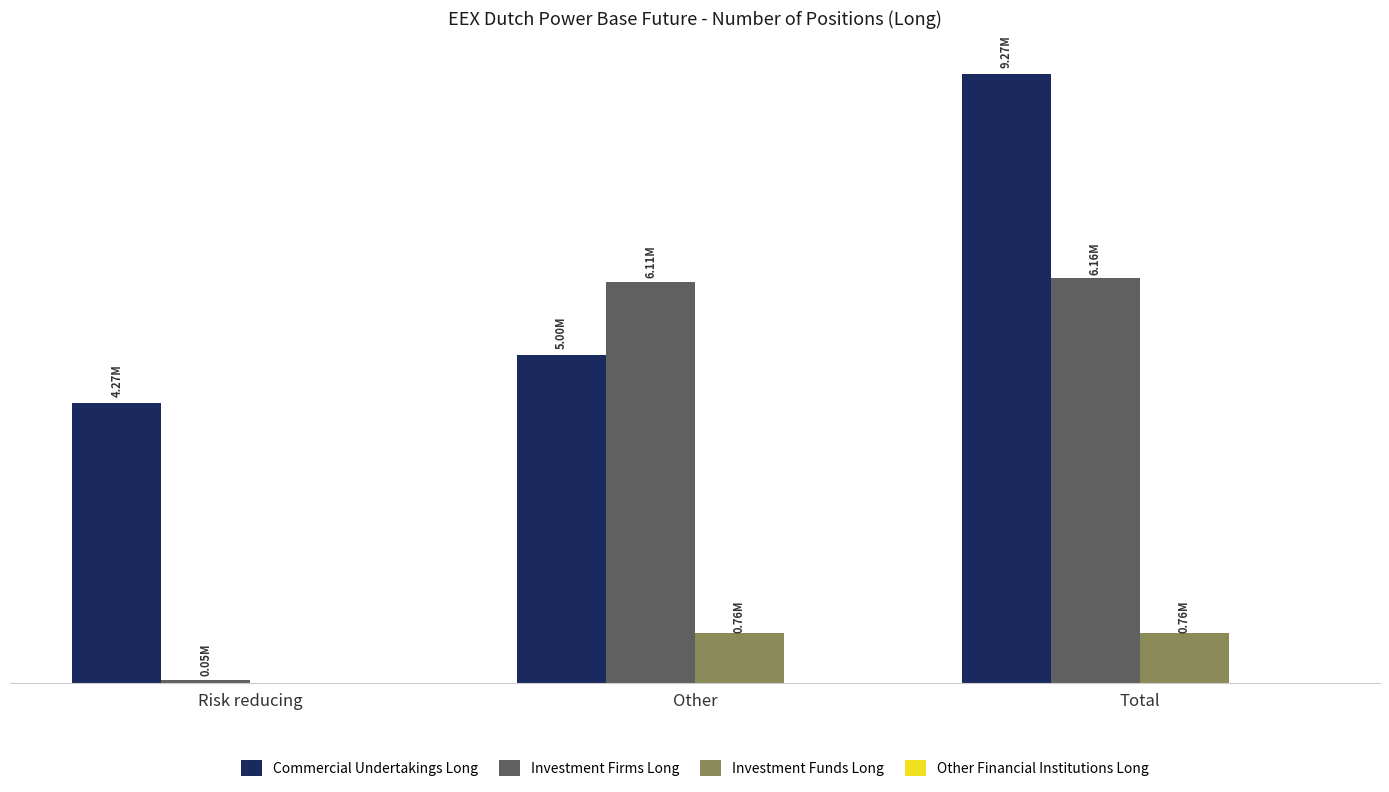

Does the chart contain stacked bars?

No